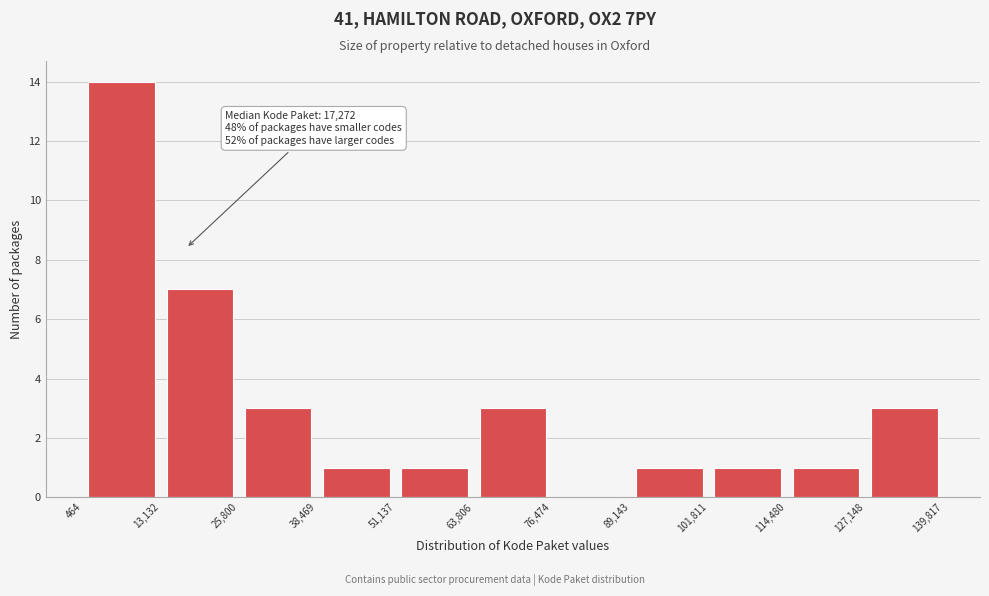

Which range on the x-axis has the tallest bar?

464 to 13,132